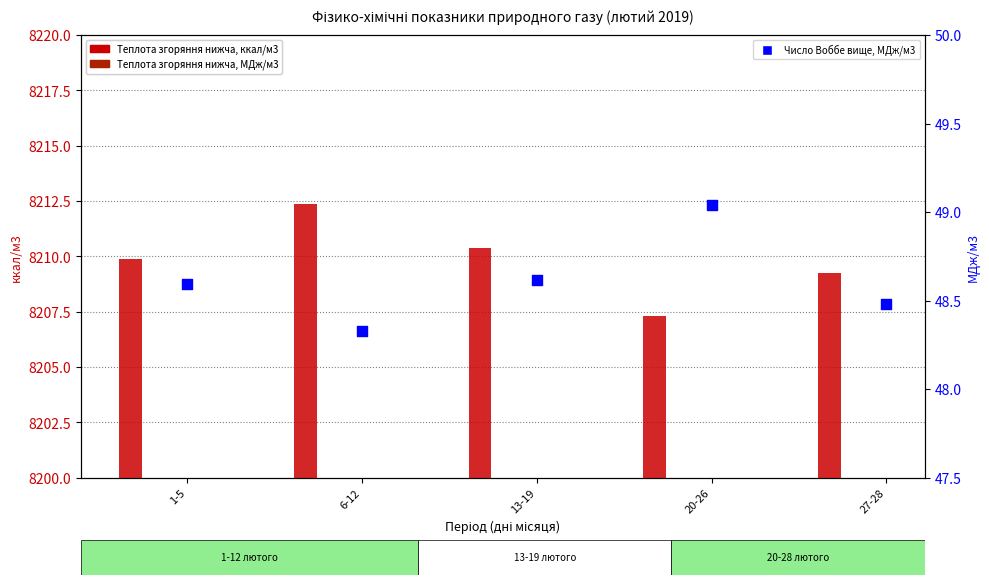

Which series reaches the maximum Y coordinate?

Теплота згоряння нижча, ккал/м3